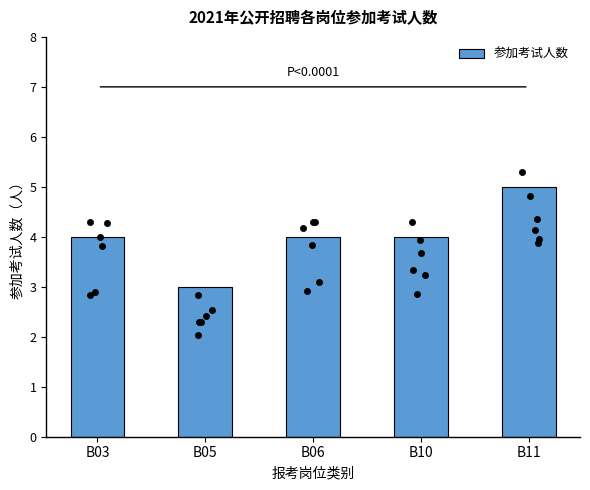

Approximately how many times larger is the value at B11 compared to B06?

1.2